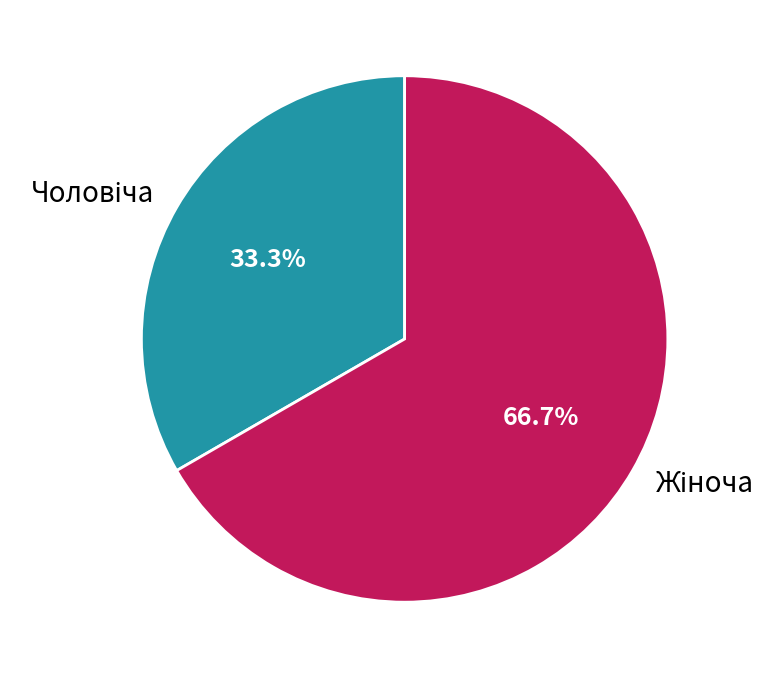

Is there a majority slice in this chart?

Yes